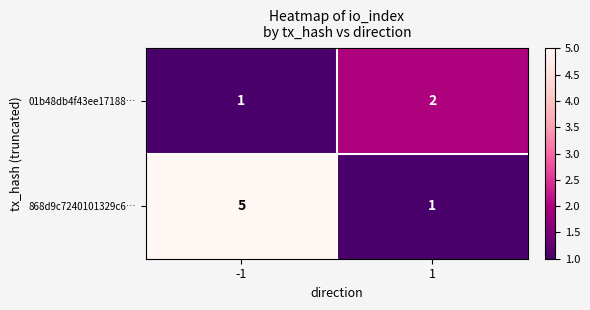

The 01b48db4f43ee17188… series shows 0 at -1. True or false?

False